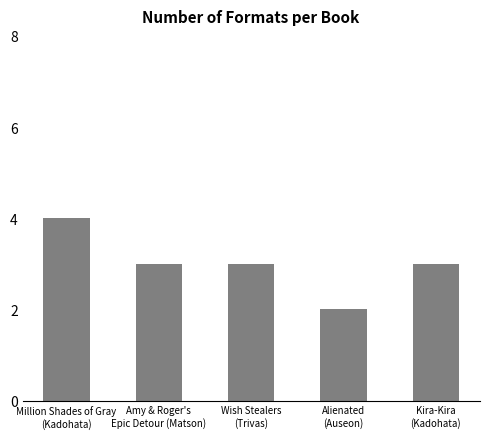

Between Million Shades of Gray
(Kadohata) and Alienated
(Auseon), which is larger?

Million Shades of Gray
(Kadohata)